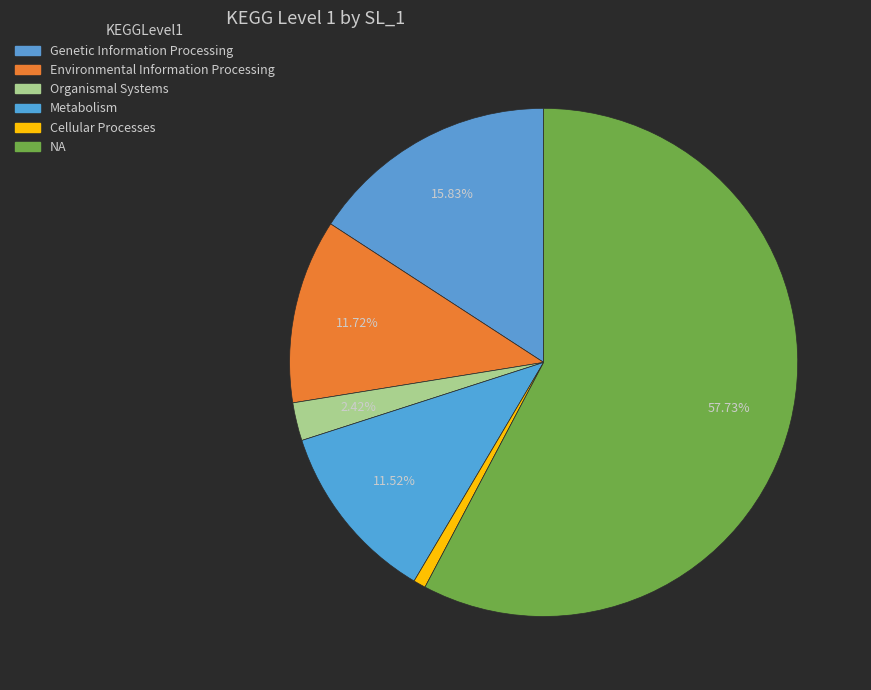

Which slice is the smallest?

Cellular Processes